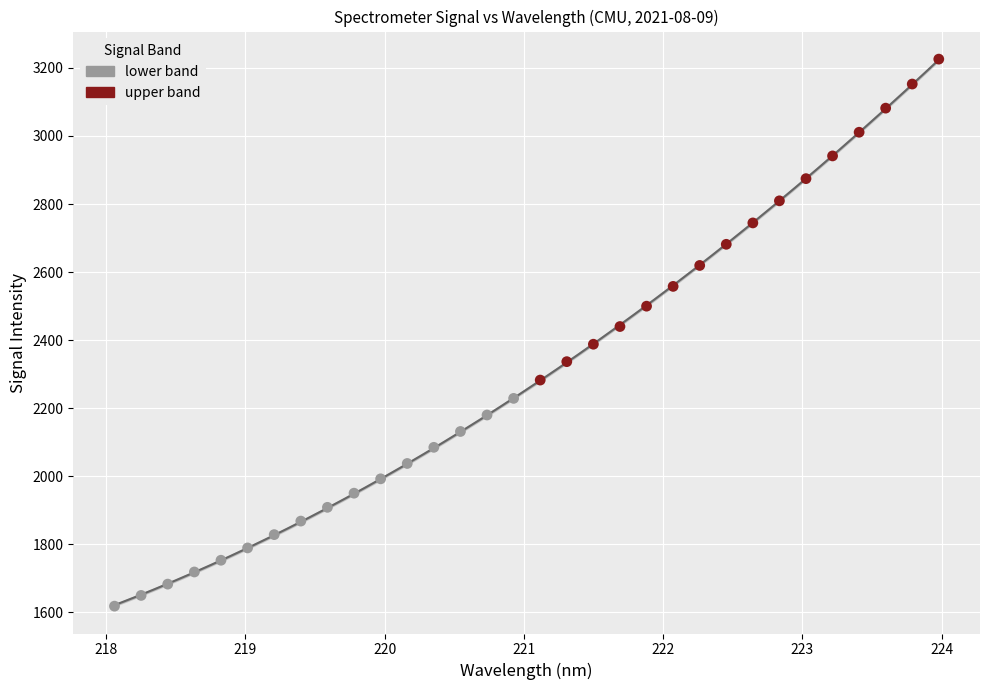

Which series reaches the minimum Y coordinate?

lower band